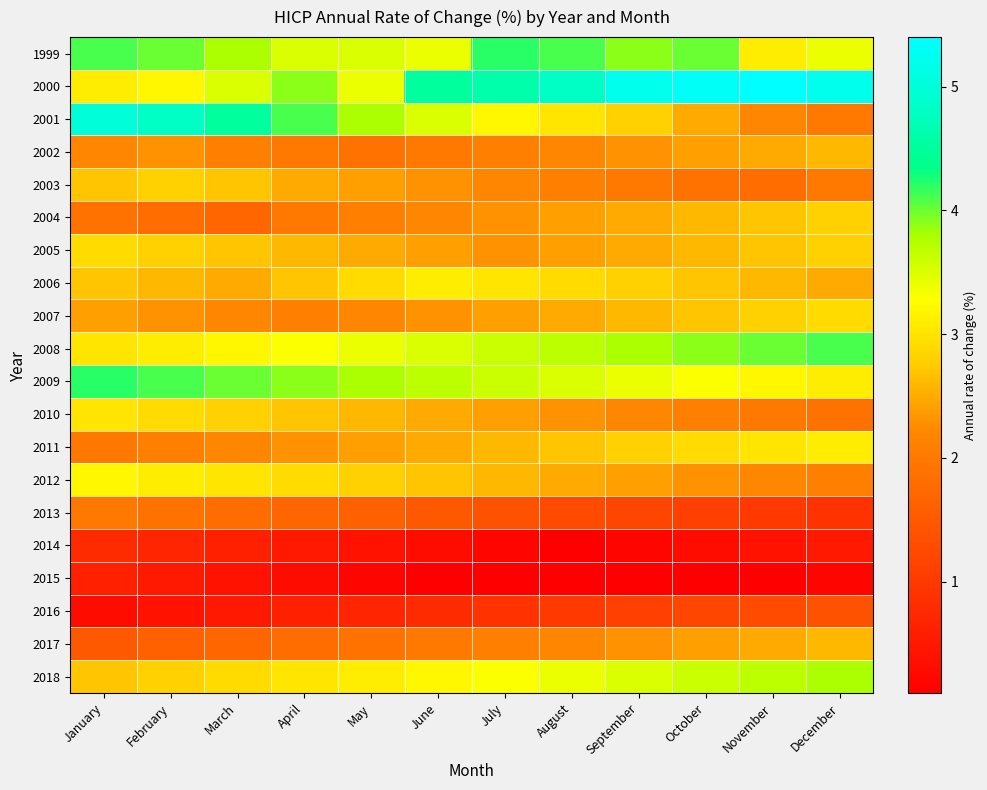

Which has a higher value, December or January?

January